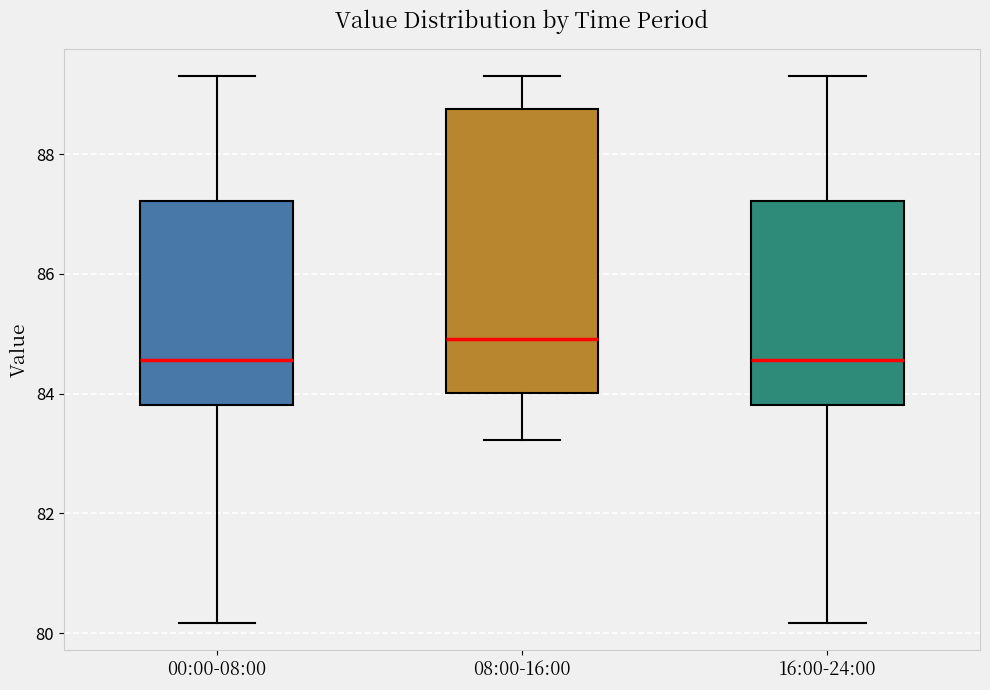

Where is the upper edge of the box for 16:00-24:00 on the y-axis? The values are not printed on the chart, so give them approximately, as read against the axis.

87.2